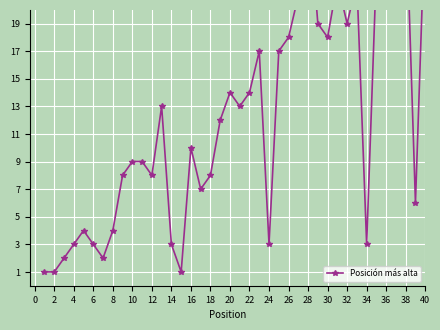

What is the minimum value shown in the chart?

1